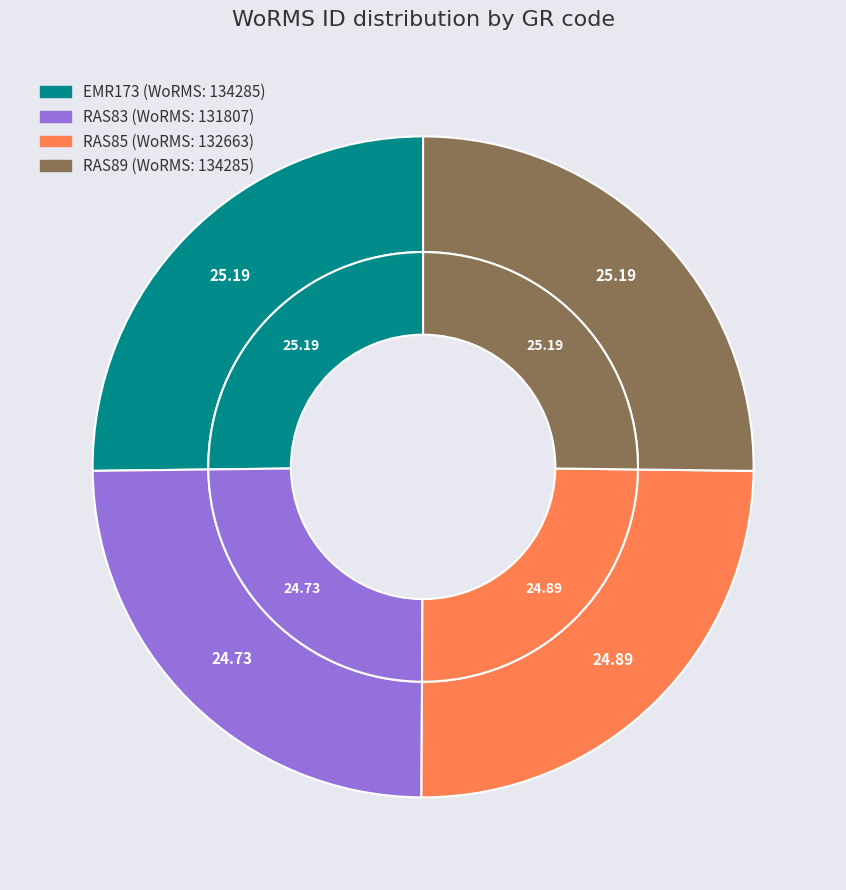

To the nearest percent, what portion does RAS83 represent?

25%